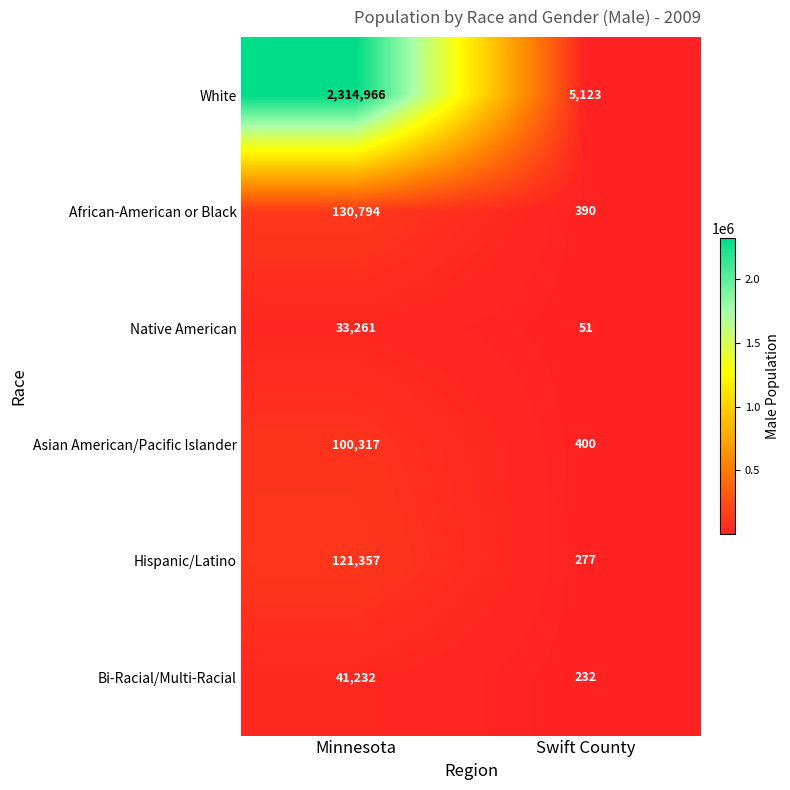

What value does the Native American series have at Swift County, to the nearest 50?

50